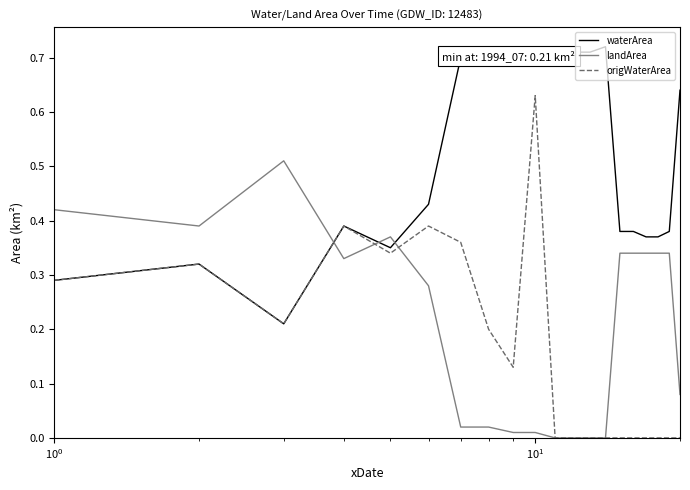

Which series has the widest spread of values?

origWaterArea